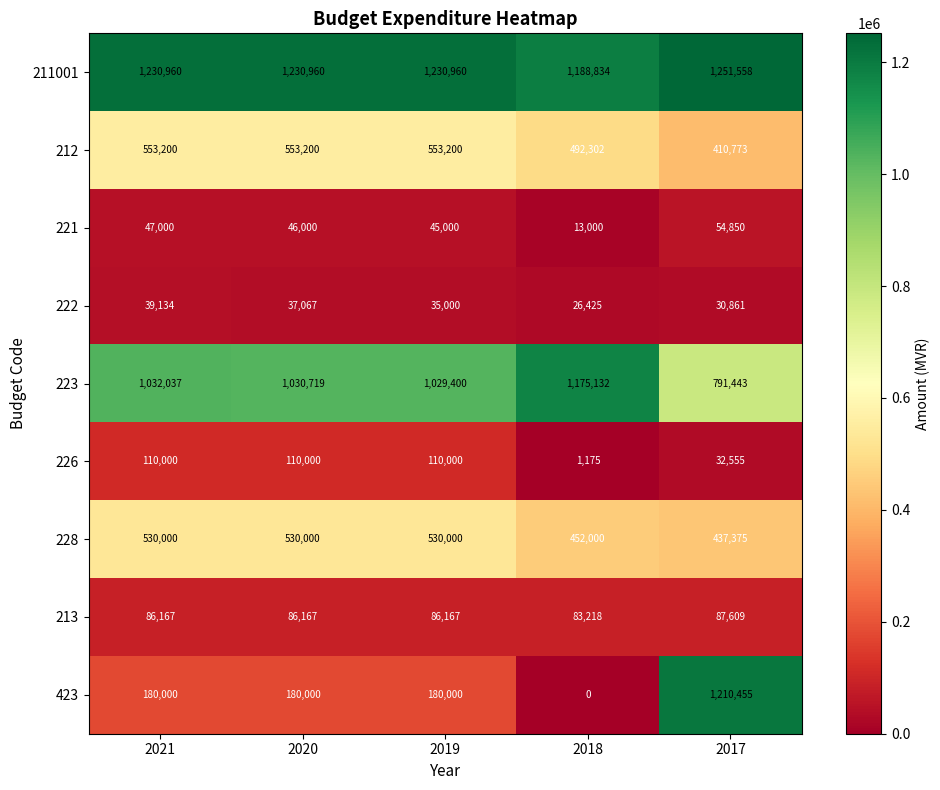

Which series has the largest total across all categories?

211001